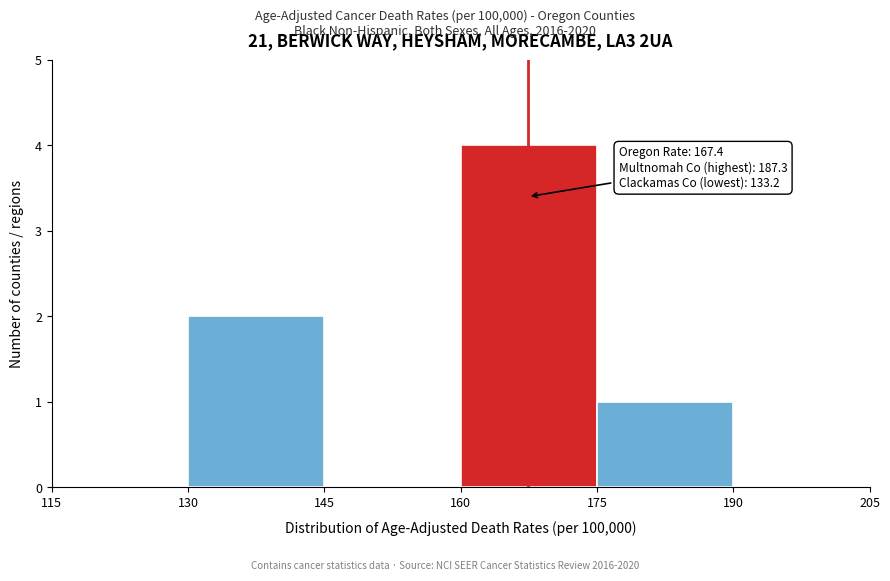

Over which range of the x-axis is the bar tallest?

160 to 175